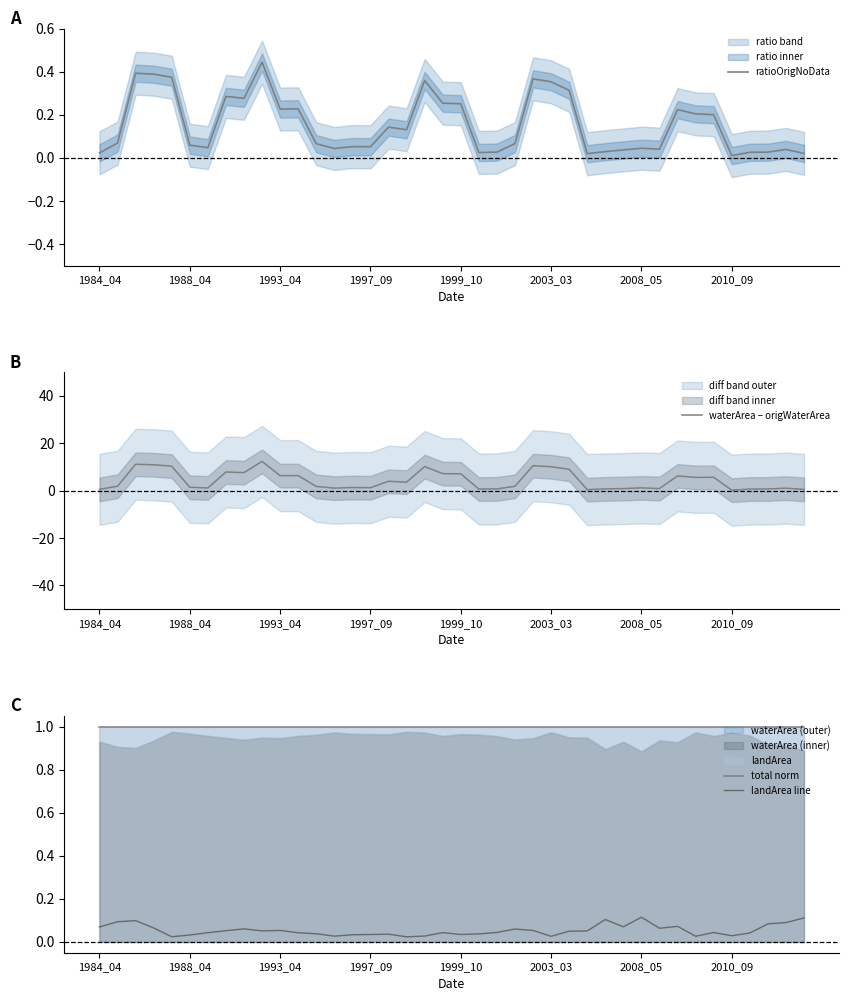

Which series has the largest total across all categories?

waterArea − origWaterArea